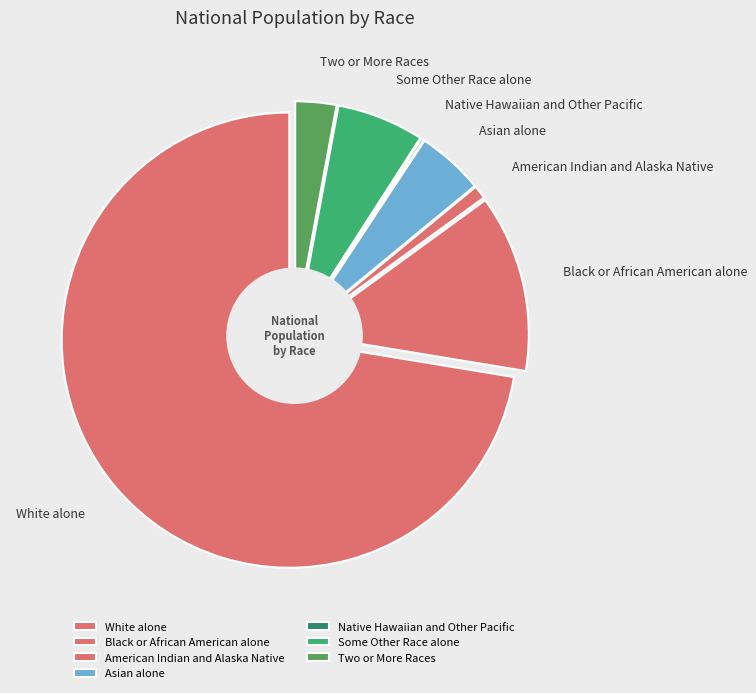

How many segments does this pie chart have?

7